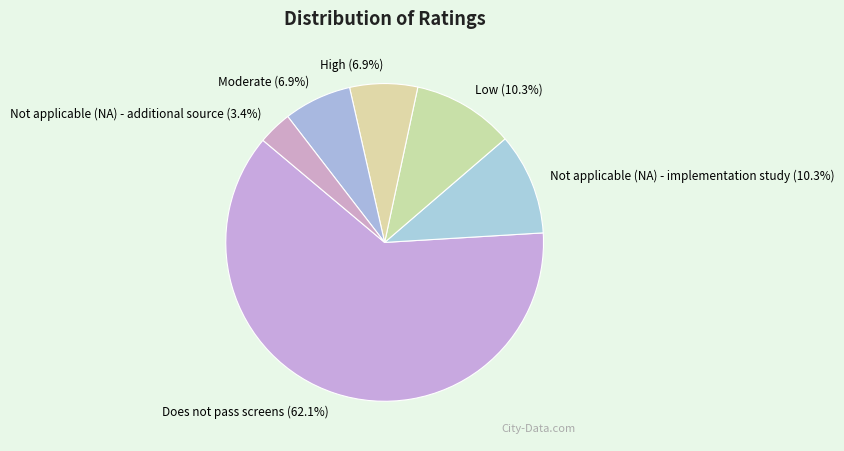

Does High represent more than half of the total?

No